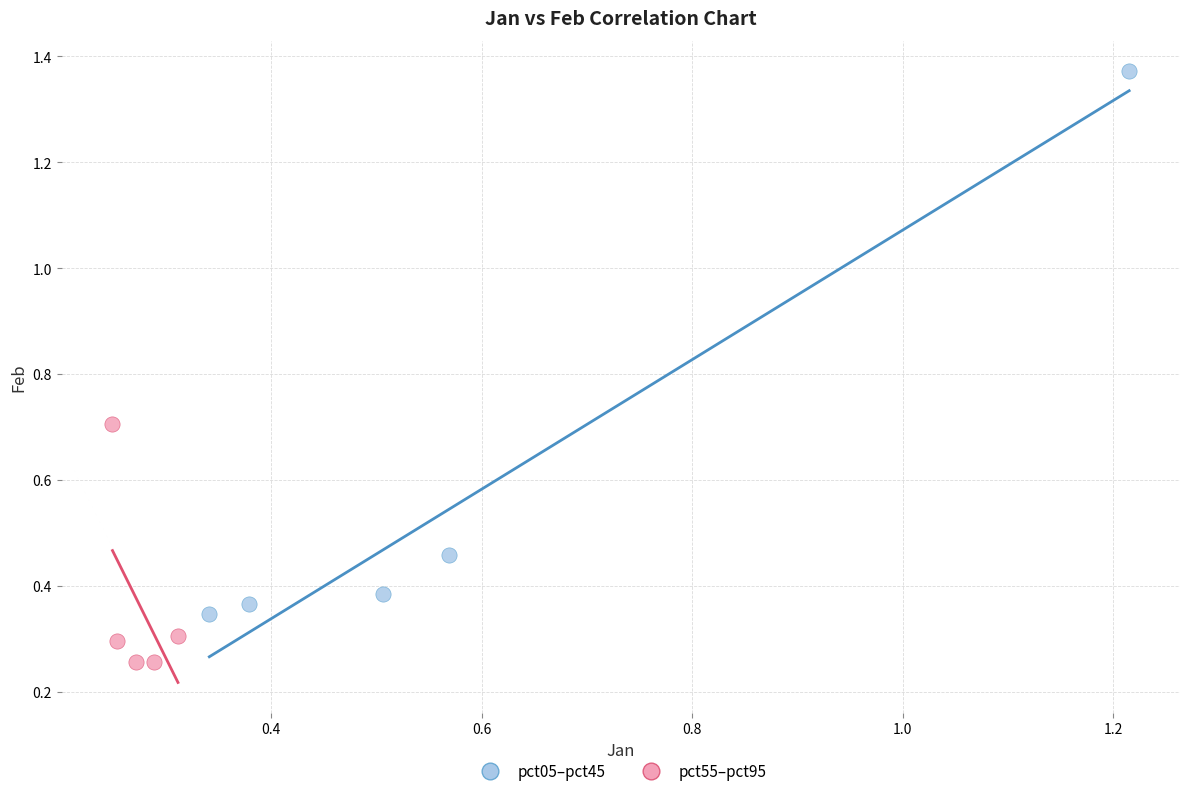

Which series reaches the maximum Y coordinate?

pct05–pct45